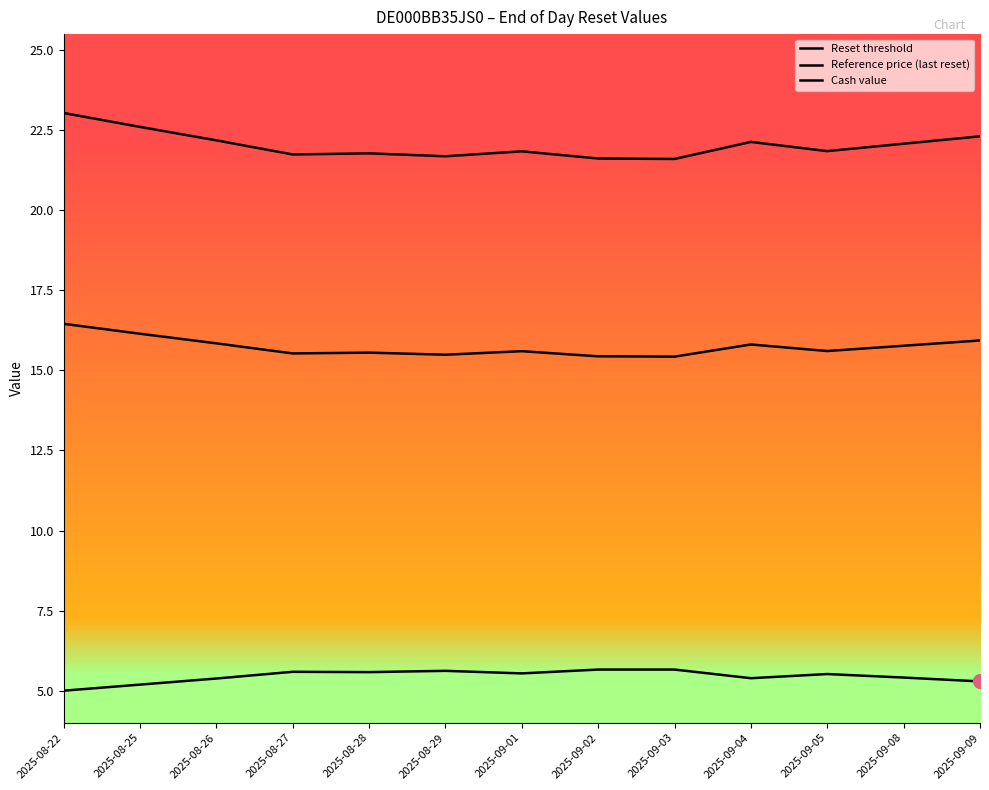

Reading left to right, transcribe all the data shown in this chart.

Reset threshold: 2025-08-22=23.0	2025-08-25=22.6	2025-08-26=22.2	2025-08-27=21.7	2025-08-28=21.8	2025-08-29=21.7	2025-09-01=21.8	2025-09-02=21.6	2025-09-03=21.6	2025-09-04=22.1	2025-09-05=21.8	2025-09-08=22.1	2025-09-09=22.3
Reference price (last reset): 2025-08-22=16.5	2025-08-25=16.1	2025-08-26=15.8	2025-08-27=15.5	2025-08-28=15.6	2025-08-29=15.5	2025-09-01=15.6	2025-09-02=15.4	2025-09-03=15.4	2025-09-04=15.8	2025-09-05=15.6	2025-09-08=15.8	2025-09-09=15.9
Cash value: 2025-08-22=5.0	2025-08-25=5.2	2025-08-26=5.4	2025-08-27=5.6	2025-08-28=5.6	2025-08-29=5.6	2025-09-01=5.5	2025-09-02=5.7	2025-09-03=5.7	2025-09-04=5.4	2025-09-05=5.5	2025-09-08=5.4	2025-09-09=5.3